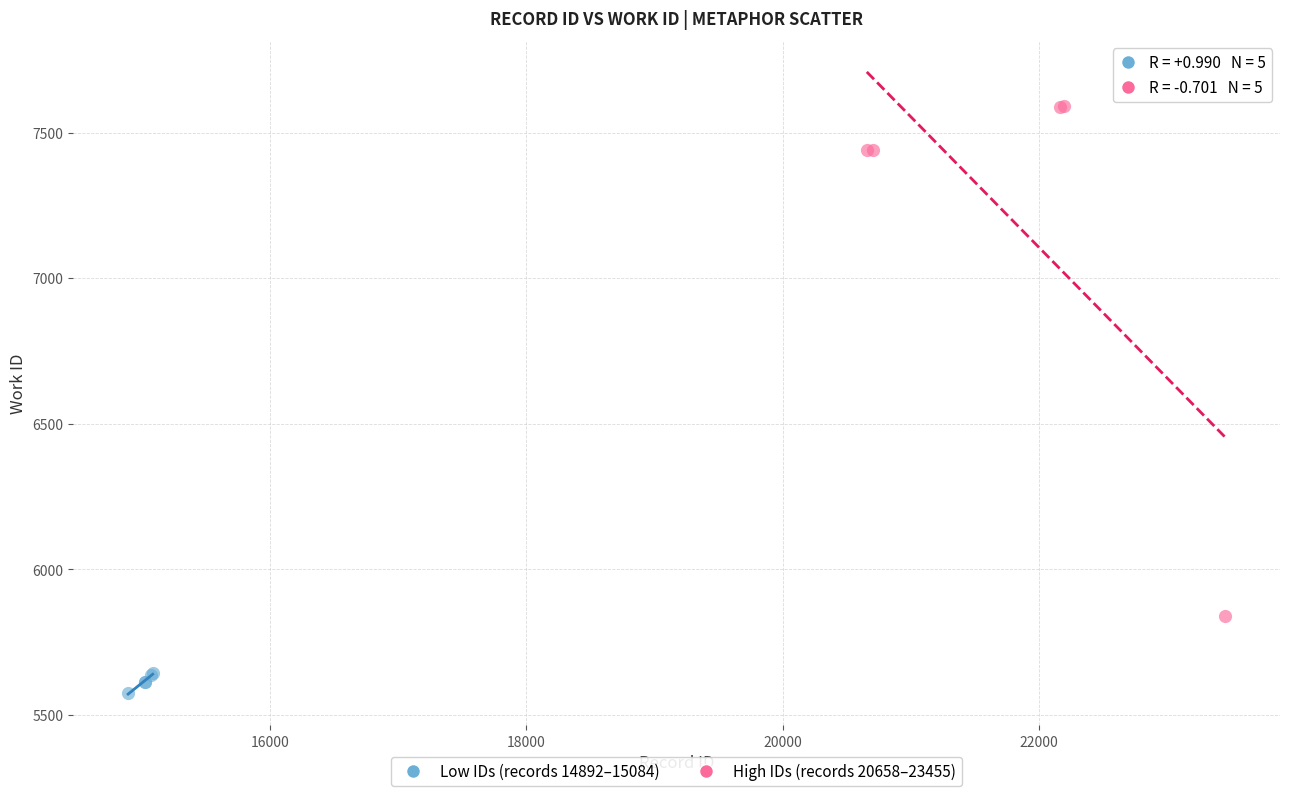

Which series has the widest spread of Y values?

High IDs (records 20658–23455)